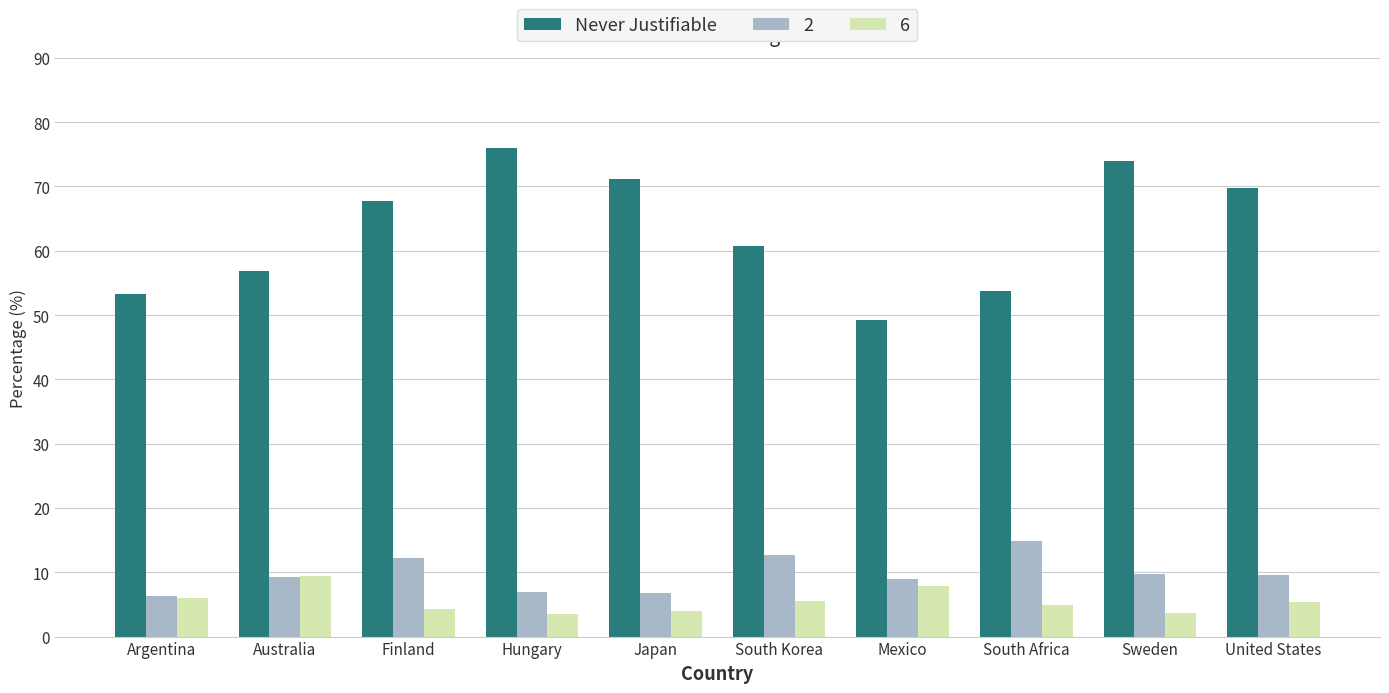

What is the smallest value displayed?

3.5